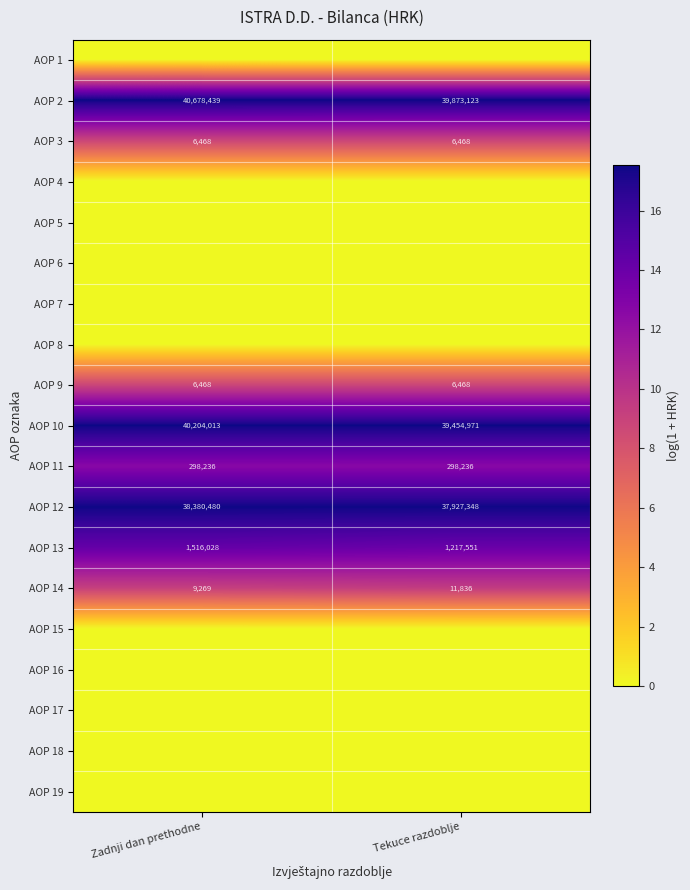

True or false: AOP 14 has a value of 4626 at Zadnji dan prethodne.

False